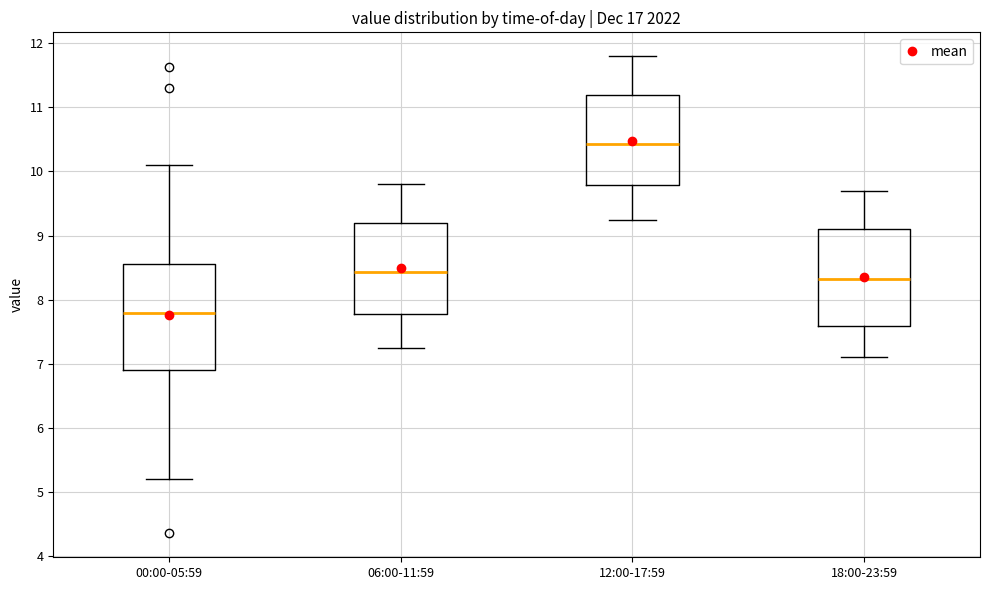

Comparing the boxes themselves (not the whiskers), which one is the tallest?

00:00-05:59